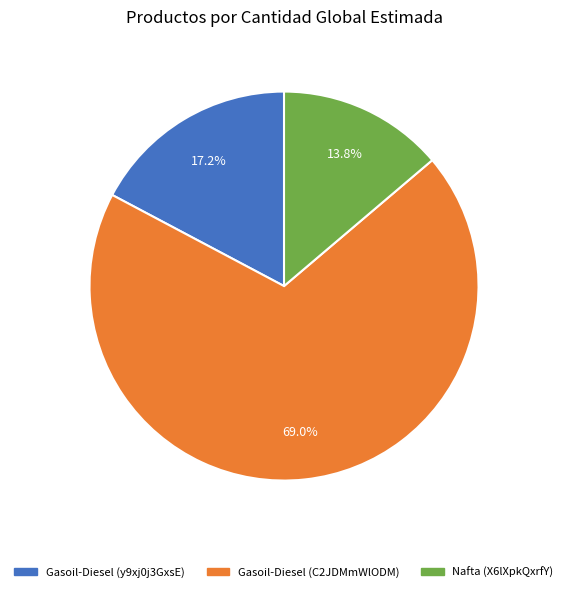

To the nearest percent, what is the average slice percentage?

33%